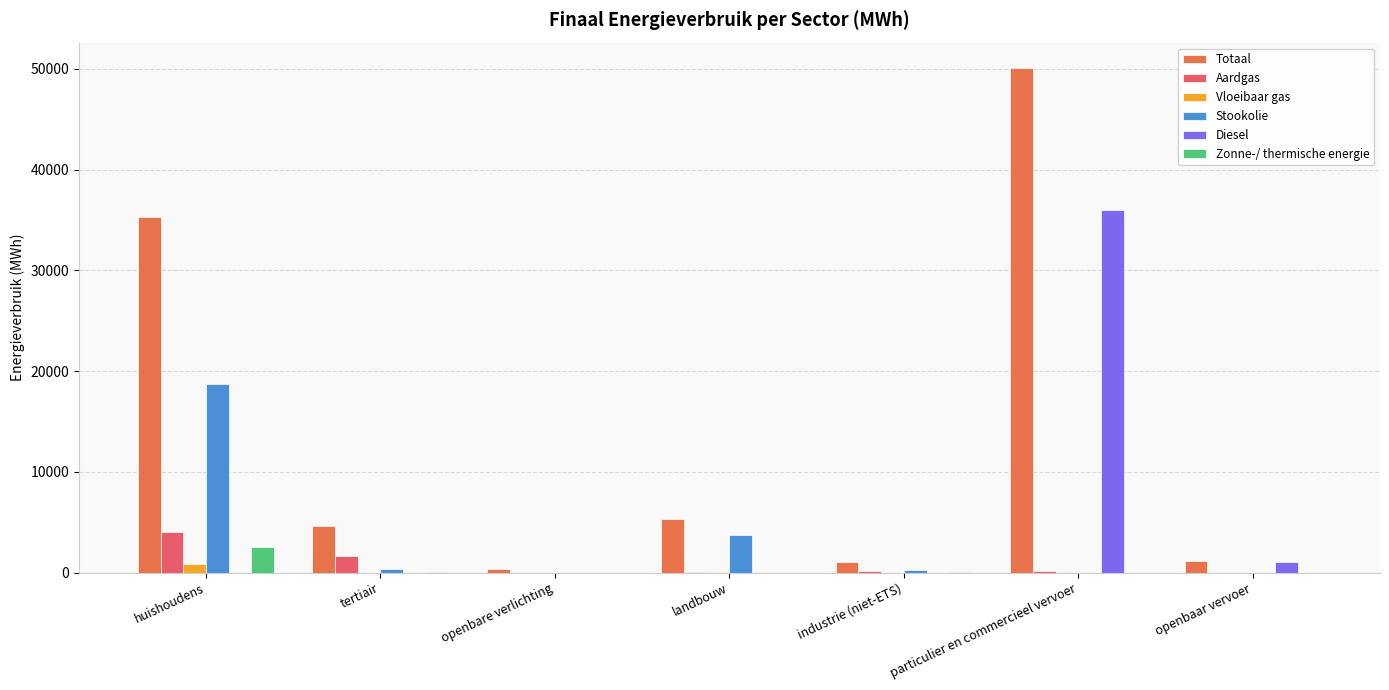

Which series has the largest total across all categories?

Totaal